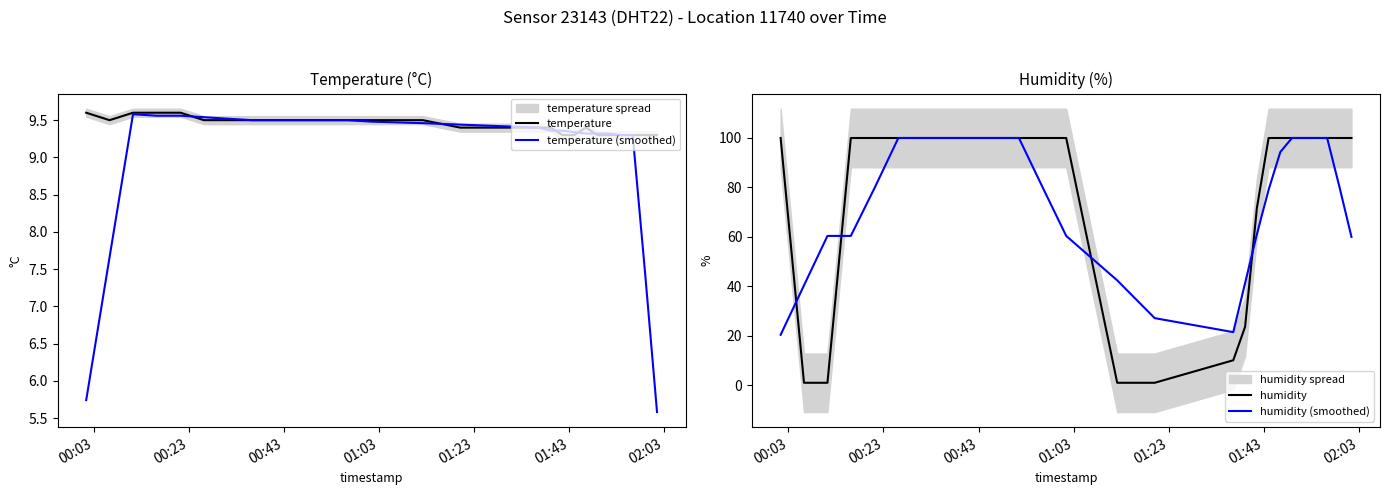

What is the lowest value of the temperature series?

9.3